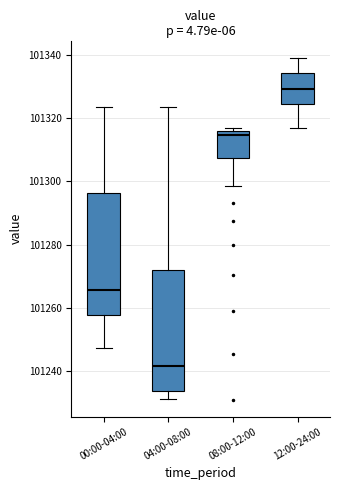

Where does the lower whisker of the box for 04:00-08:00 end on the y-axis? The values are not printed on the chart, so give them approximately, as read against the axis.

101232